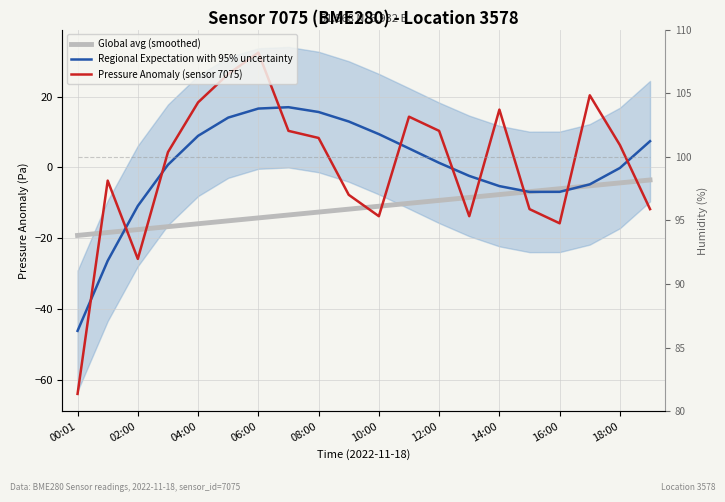

Rank the categories by Global avg (smoothed) value from highest to lowest.

19, 18, 17, 16, 15, 14, 13, 12, 11, 10, 18:00, 16:00, 14:00, 12:00, 10:00, 08:00, 06:00, 04:00, 02:00, 00:01